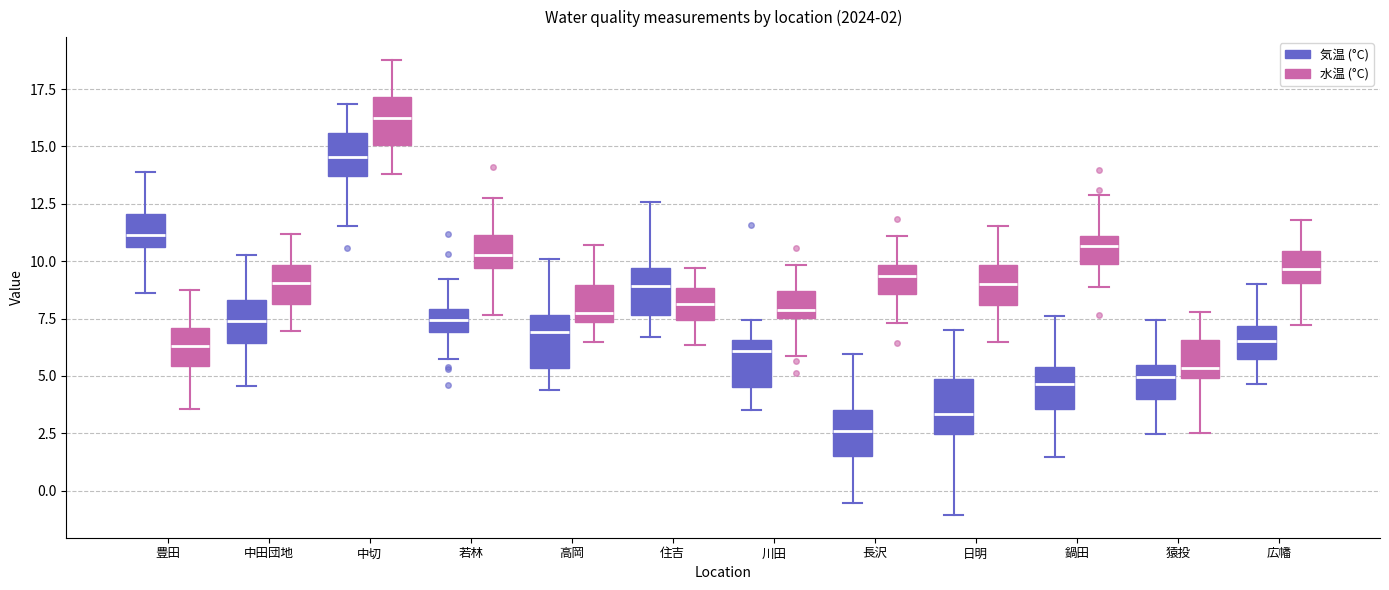

Which box's median line is the lowest?

長沢 (気温 (°C))